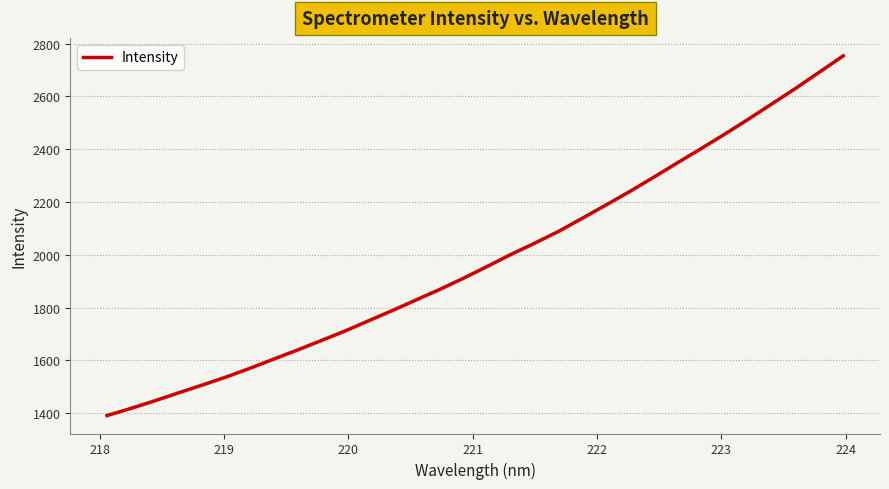

What is the difference between the maximum and minimum values?

1362.8